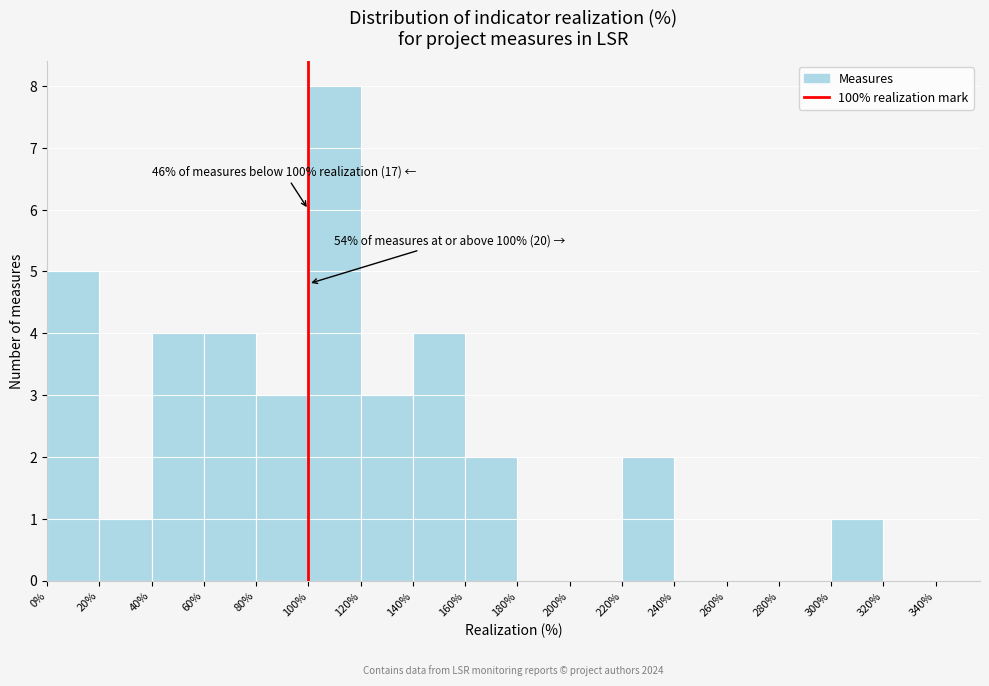

Over which range of the x-axis is the bar tallest?

100% to 120%